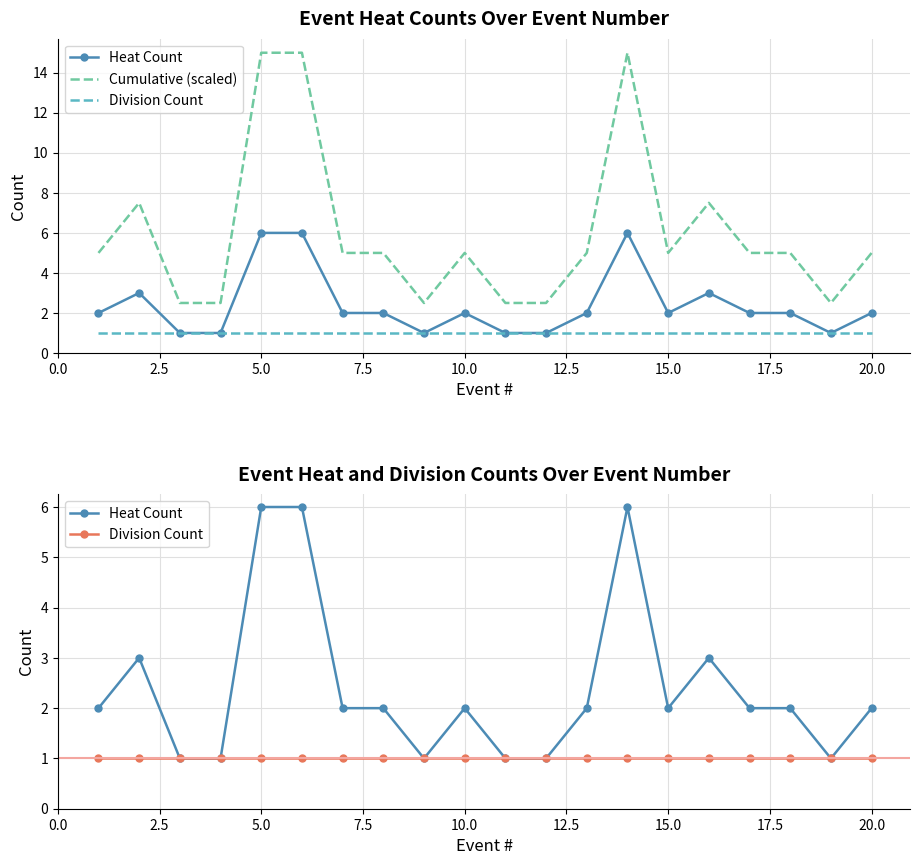

What is the maximum value shown in the chart?

15.0